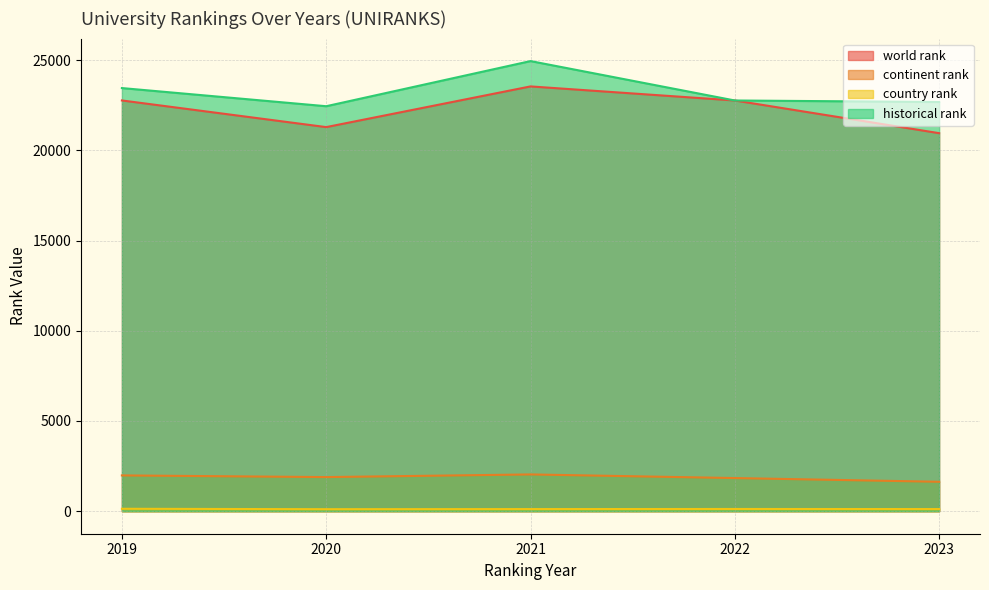

True or false: world rank and country rank cross at least once.

False